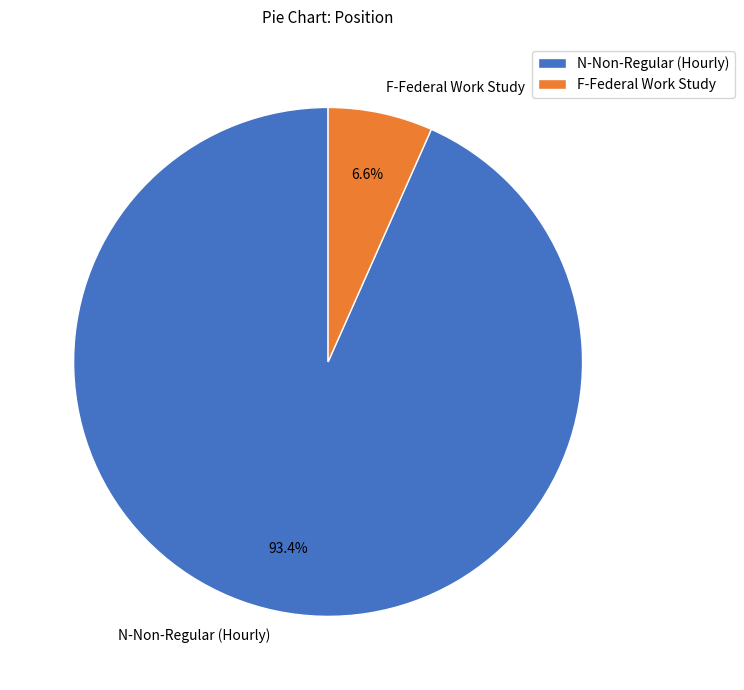

Is it true that N-Non-Regular (Hourly) is 93% of the pie?

True